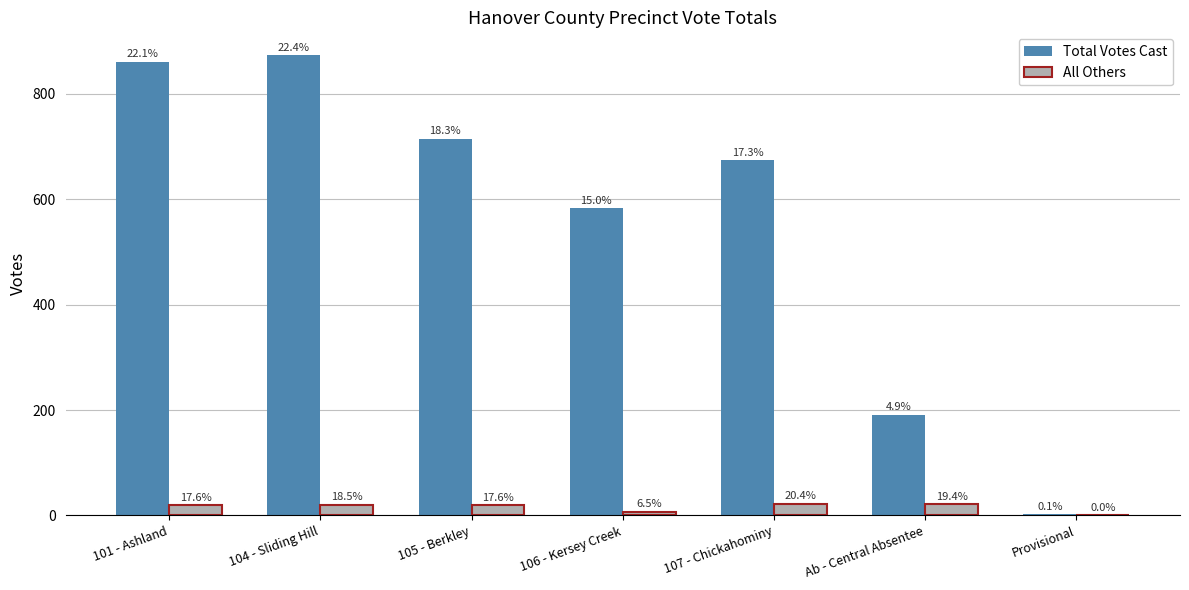

Which series has the largest total across all categories?

Total Votes Cast